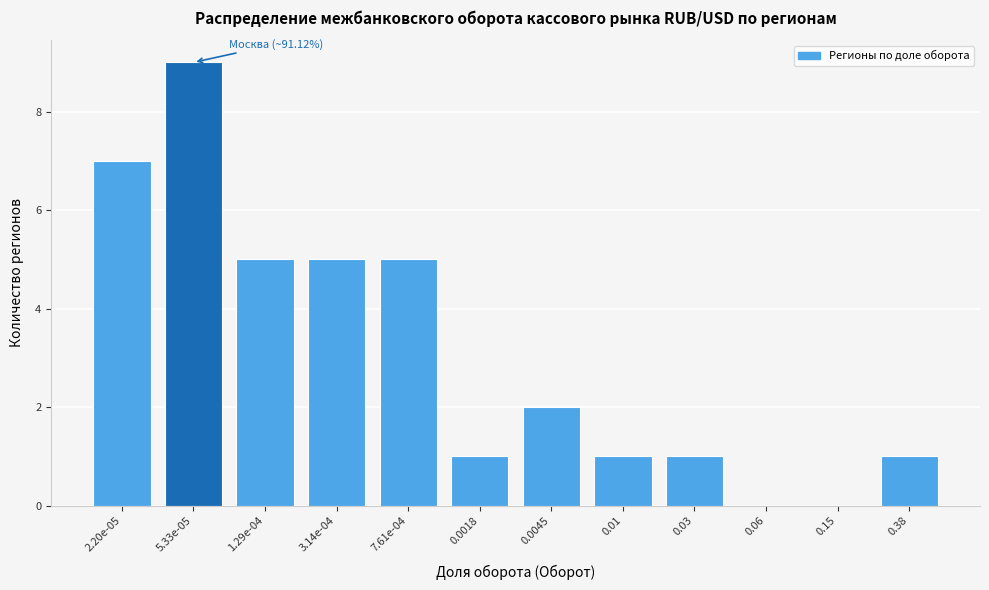

Reading left to right, transcribe all the data shown in this chart.

2.20e-05=7	5.33e-05=9	1.29e-04=5	3.14e-04=5	7.61e-04=5	0.0018=1	0.0045=2	0.01=1	0.03=1	0.06=0	0.15=0	0.38=1